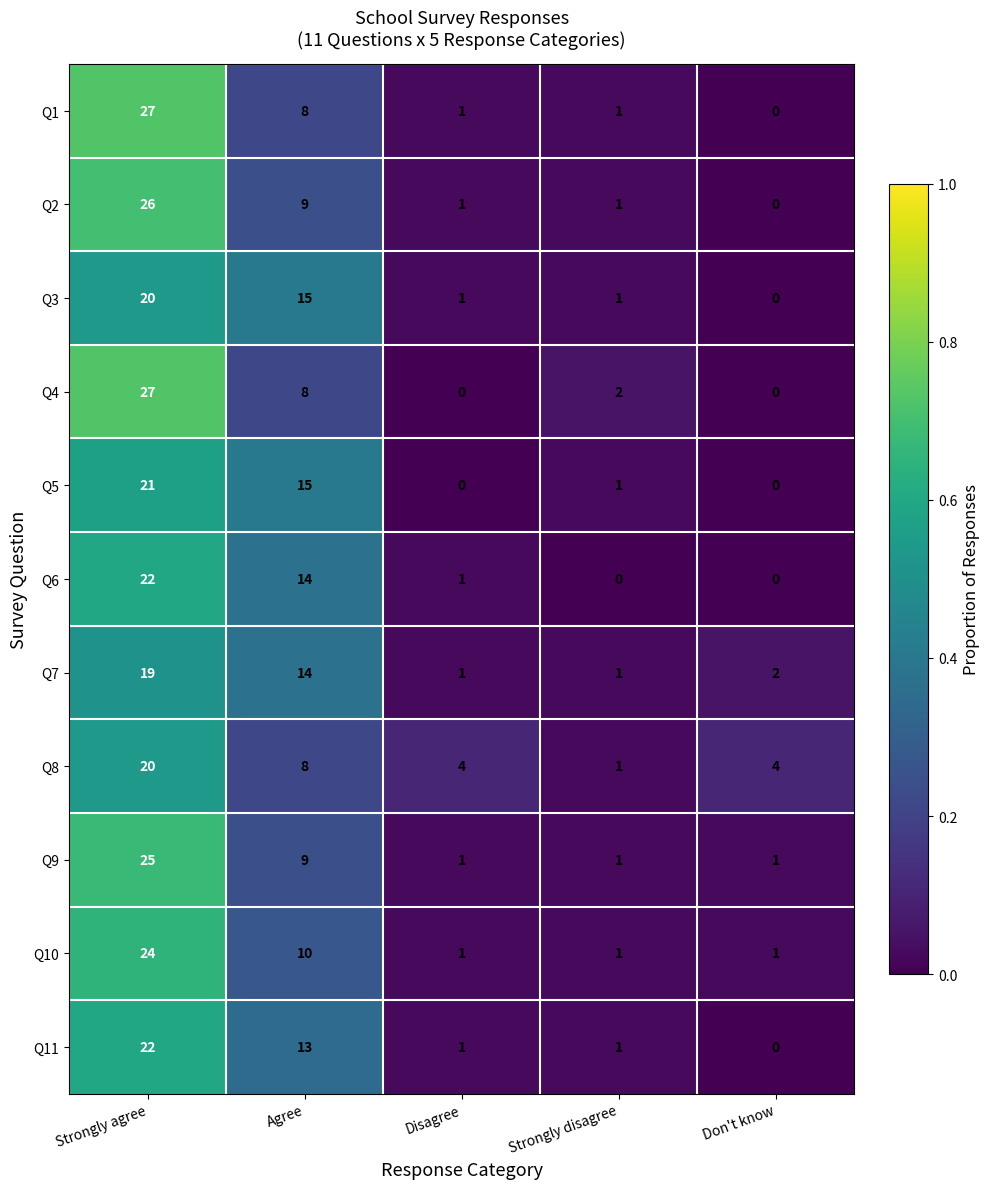

The value of Q11 at Strongly disagree is 2. True or false?

False